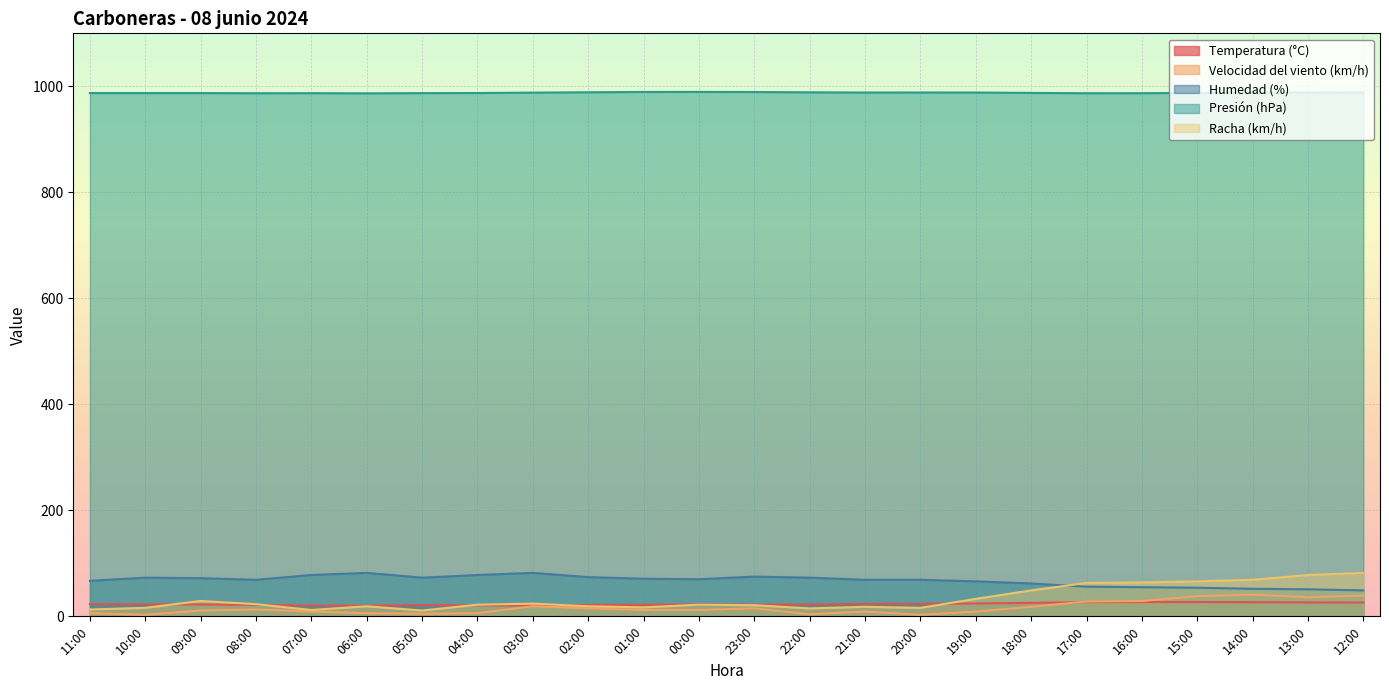

How many data points does each series have?

24